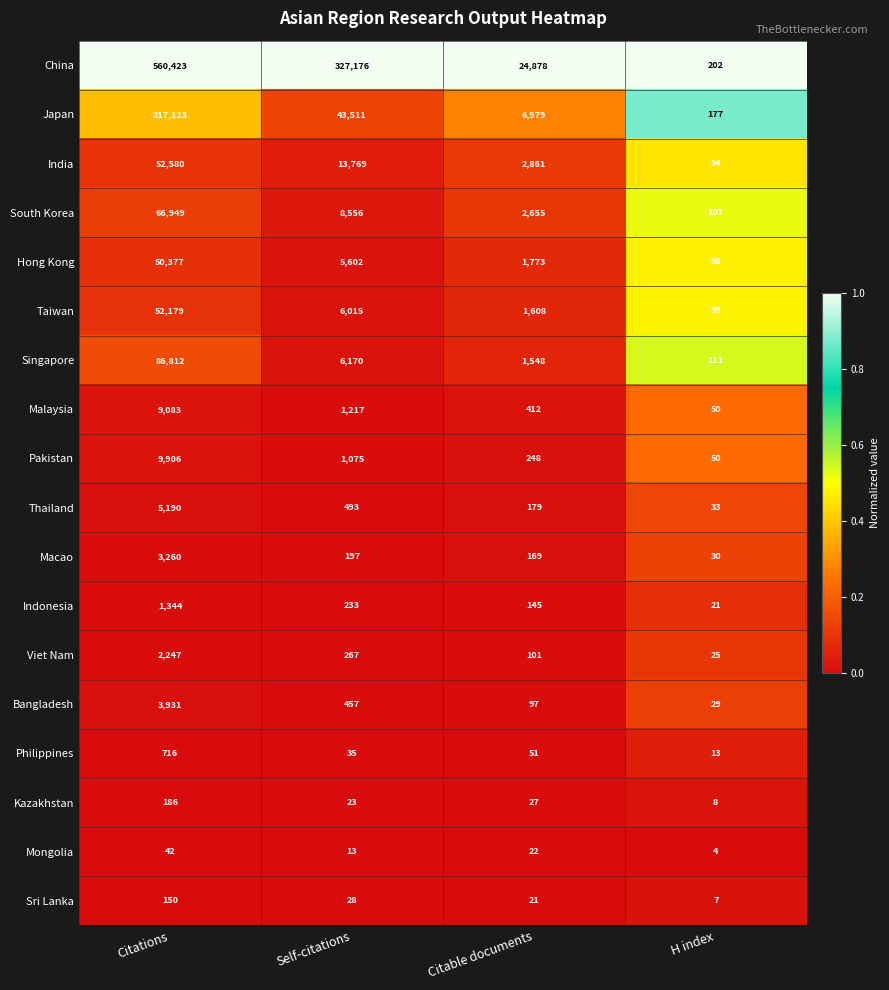

Between Citations and H index, which series saw the biggest shift?

China